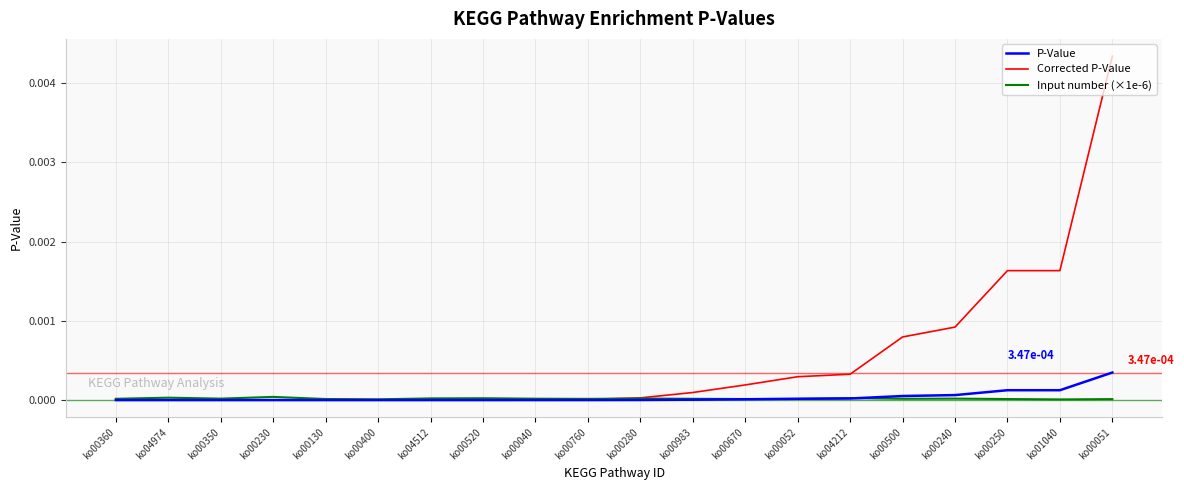

What are all the series names shown in the legend?

P-Value, Corrected P-Value, Input number (×1e-6)